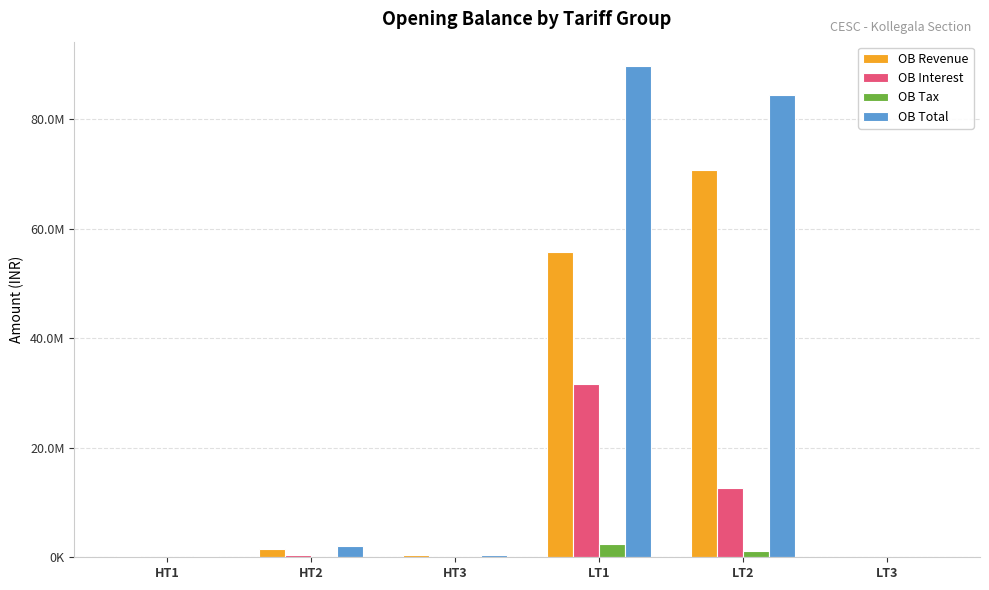

Does the chart contain stacked bars?

No